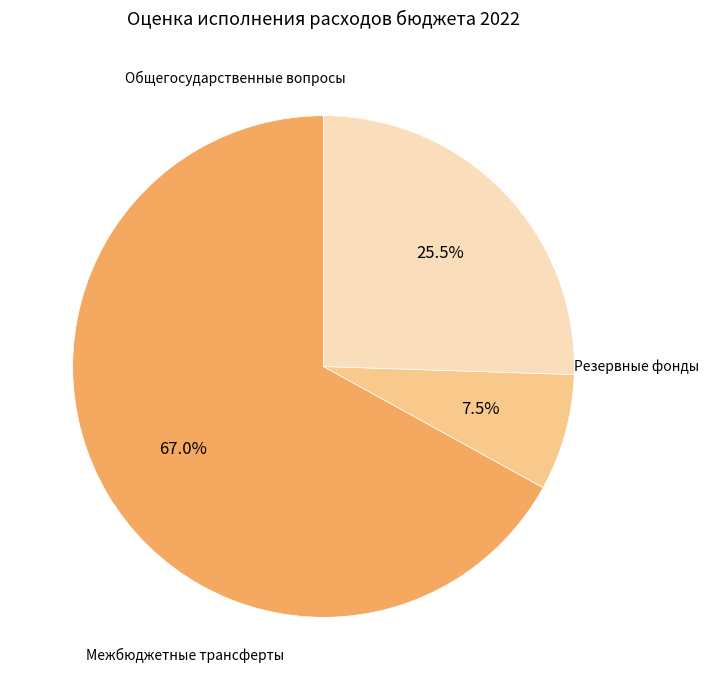

To the nearest percent, what is the difference between the Общегосударственные вопросы and Межбюджетные трансферты slice percentages?

41%